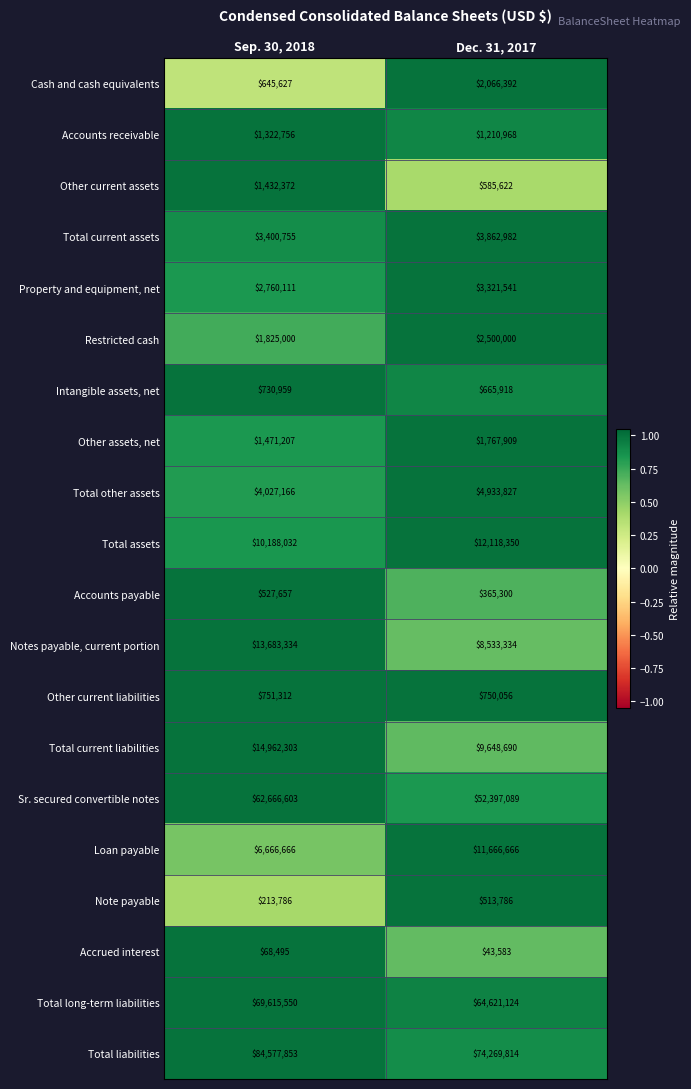

What is the sum of the Restricted cash values at Sep. 30, 2018 and Dec. 31, 2017?

4325000